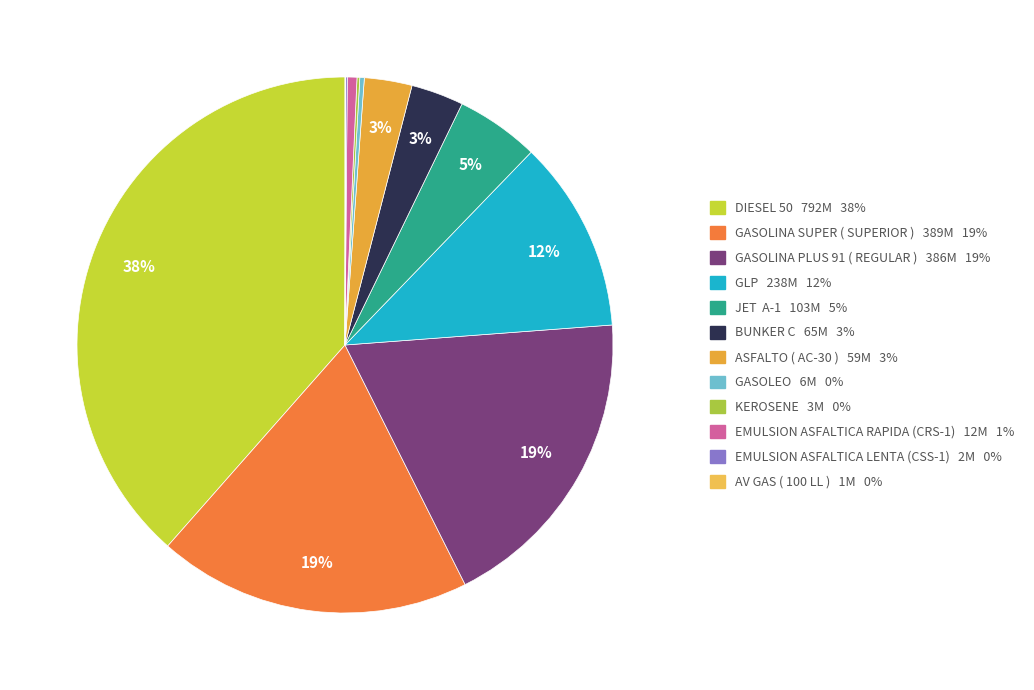

How many slices are in this pie chart?

12